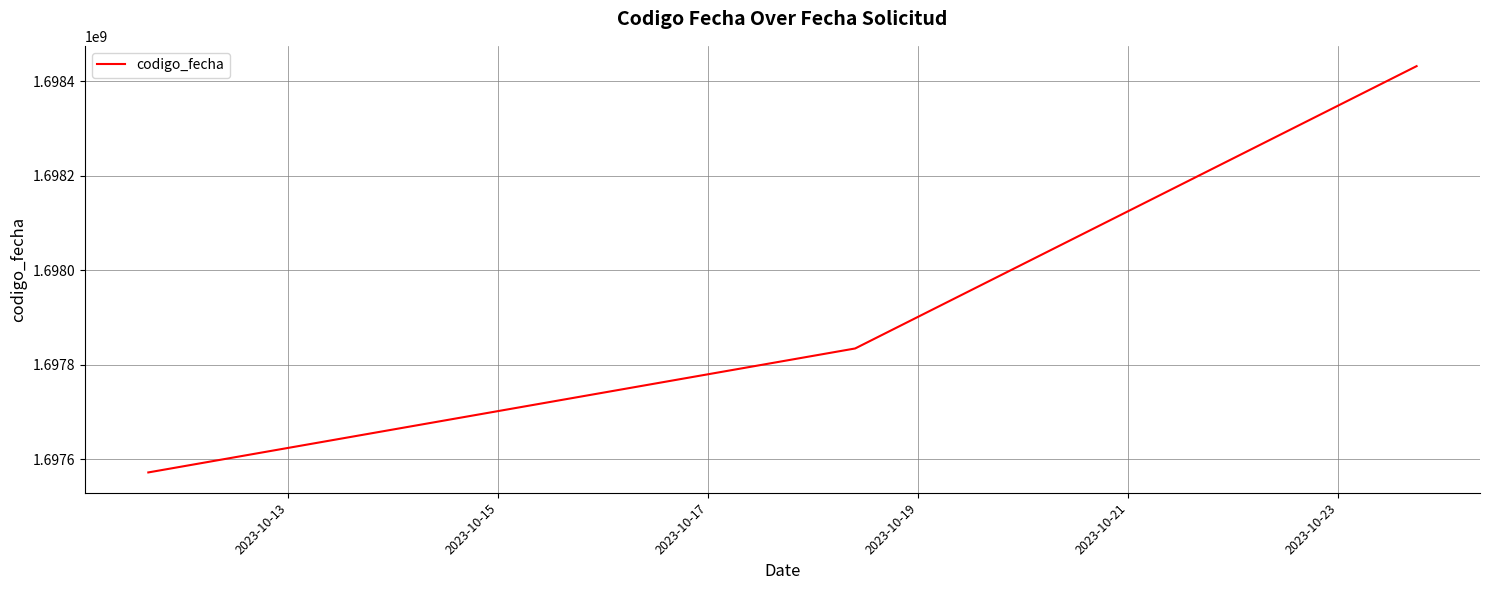

What is the minimum value shown in the chart?

1697572513